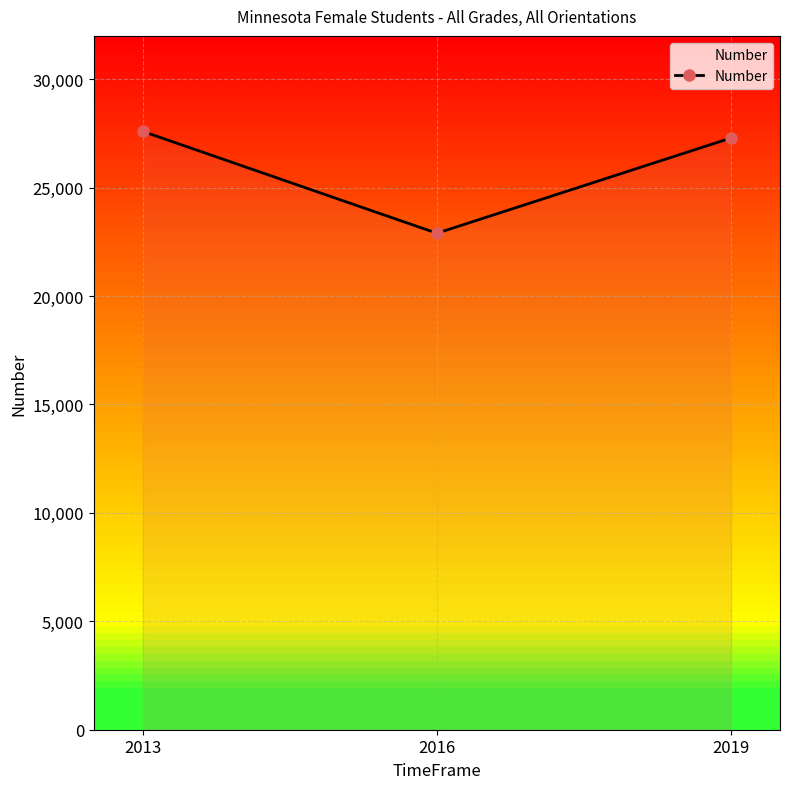

The chart shows a value of 37761 at 2013. True or false?

False